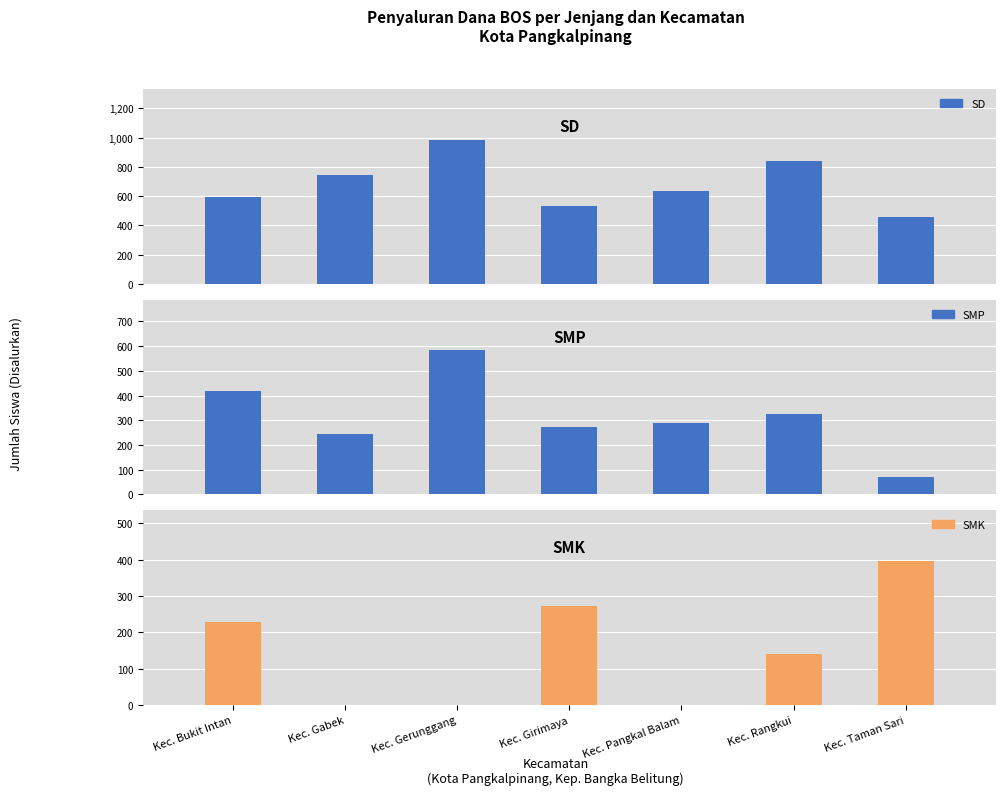

What is the label of the 5th bar from the right?

Kec. Gerunggang